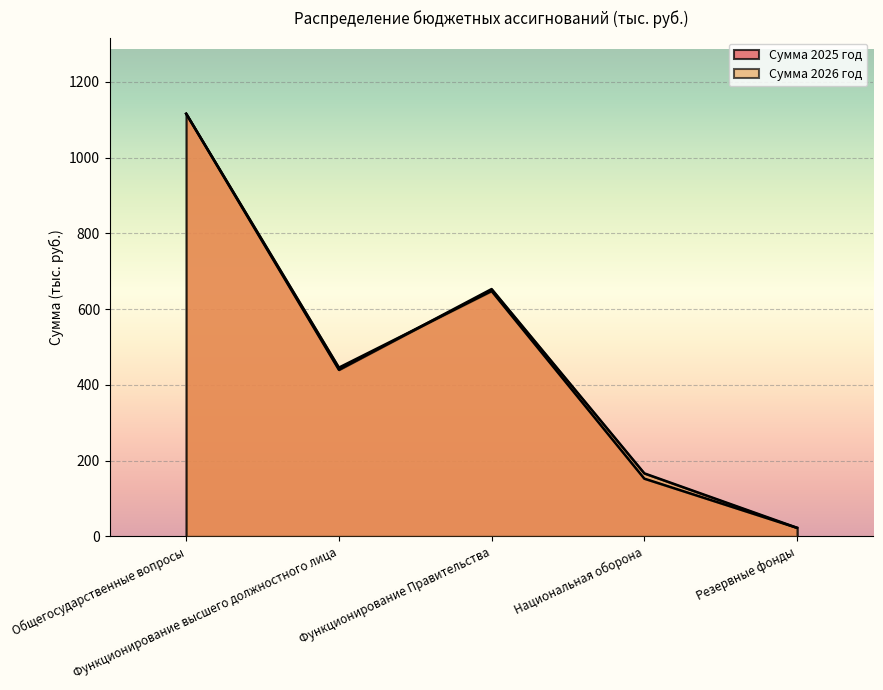

At which label does Сумма 2026 год first exceed 440?

Общегосударственные вопросы